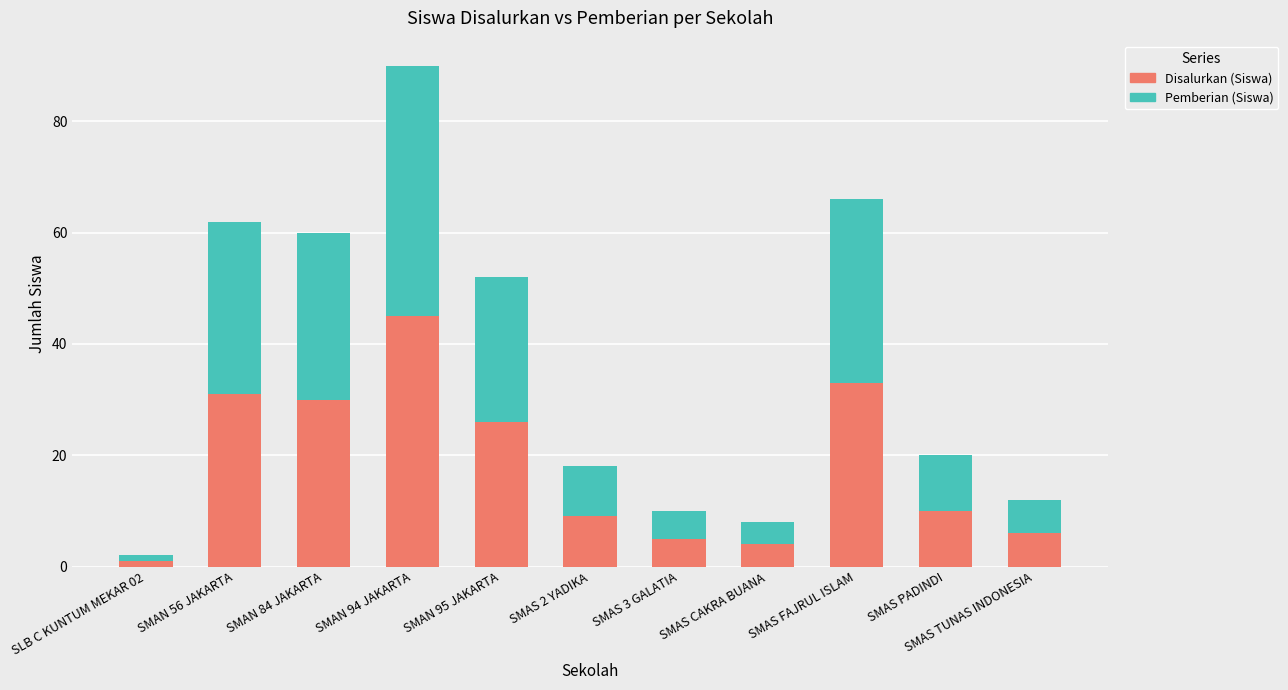

Is it true that Disalurkan (Siswa) equals 10 at SMAS PADINDI?

True